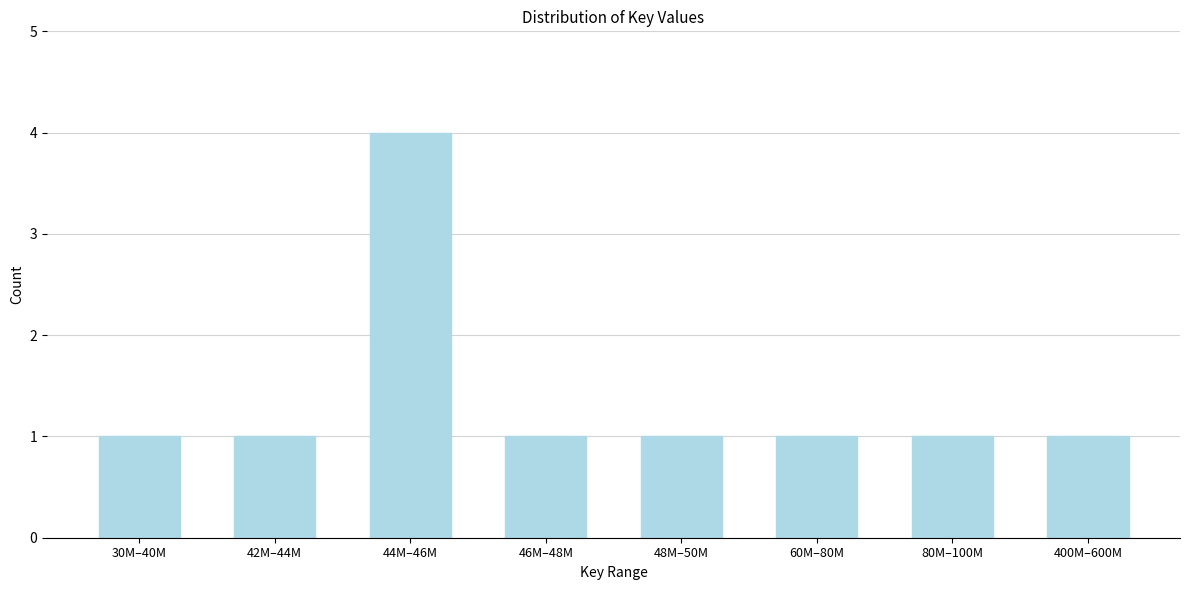

Reading right to left, what are all the values shown in this chart?

1	1	1	1	1	4	1	1